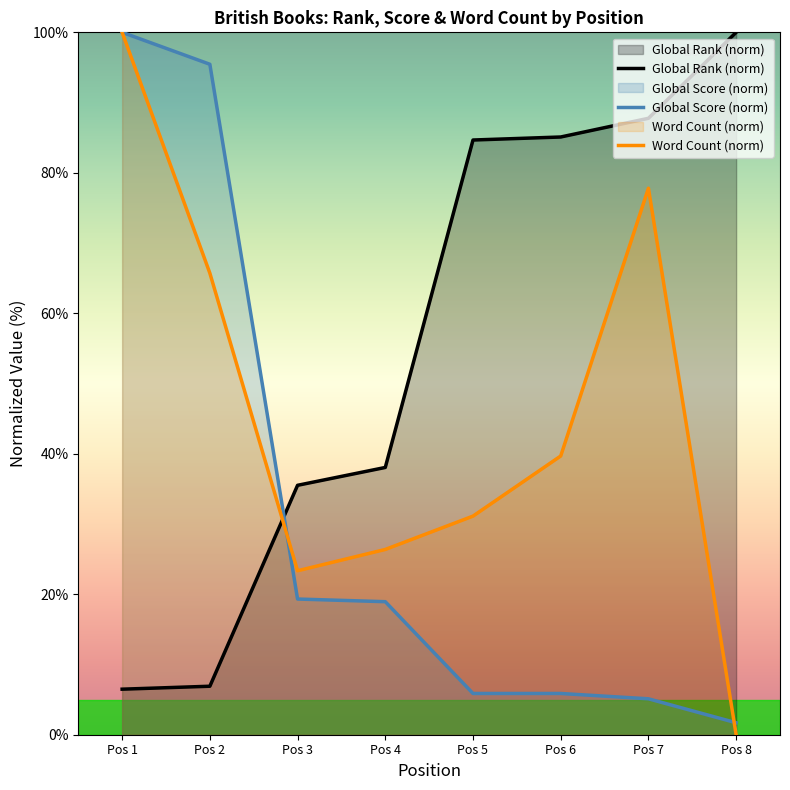

Reading left to right, what are all the values shown in this chart?

Global Rank: 6.5	6.9	35.5	38.1	84.7	85.1	87.8	100.0
Global Score: 100.0	95.5	19.3	18.9	5.9	5.9	5.1	1.7
Word Count: 100.0	65.7	23.3	26.4	31.1	39.7	77.8	0.0